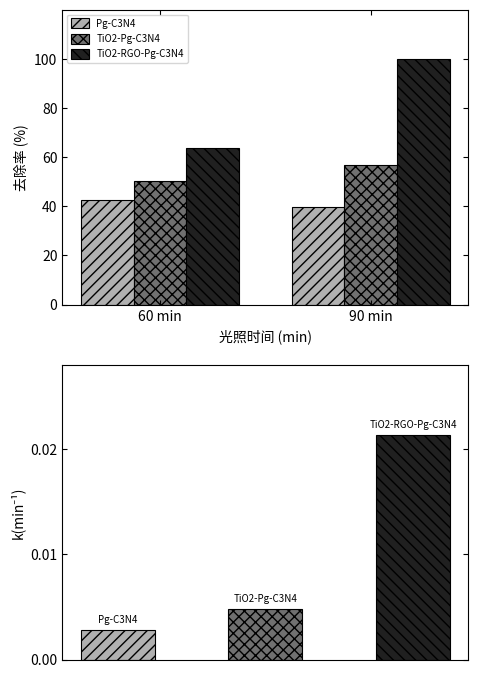

Reading left to right, list all the values displayed in this chart.

Pg-C3N4: 42.4	39.9
TiO2-Pg-C3N4: 50.1	56.8
TiO2-RGO-Pg-C3N4: 63.9	100.0